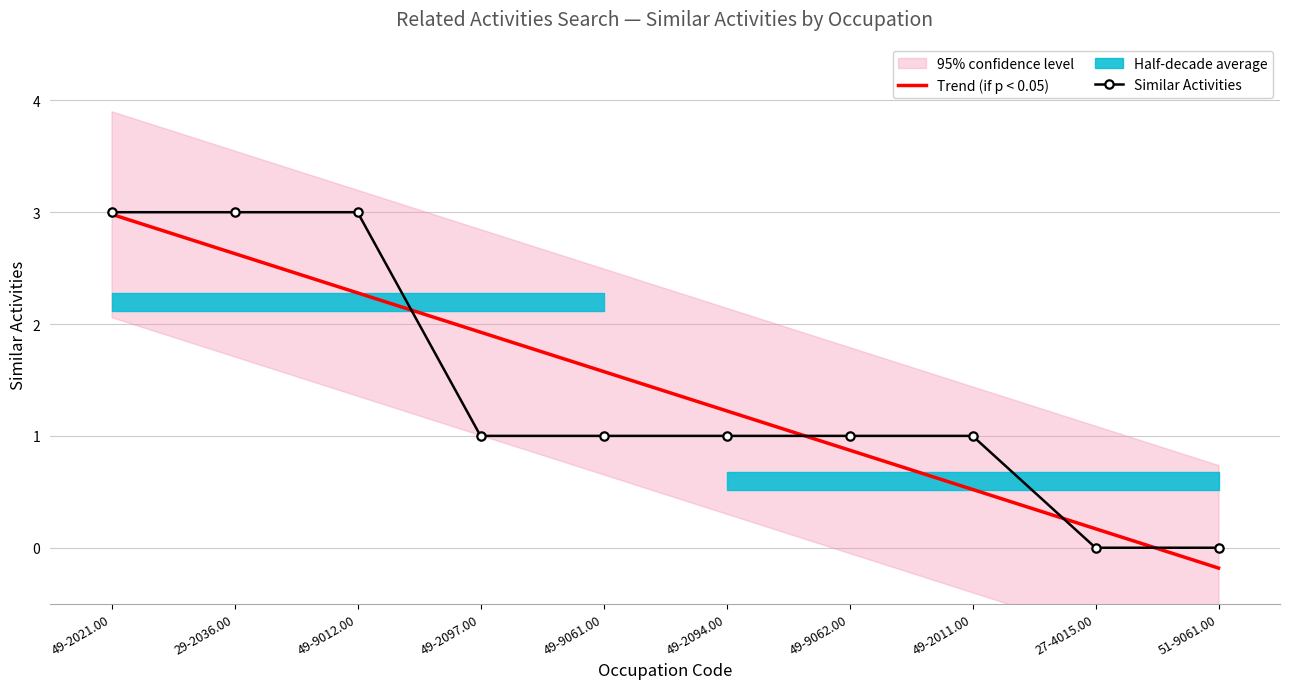

At which label does Similar Activities reach its peak?

49-2021.00